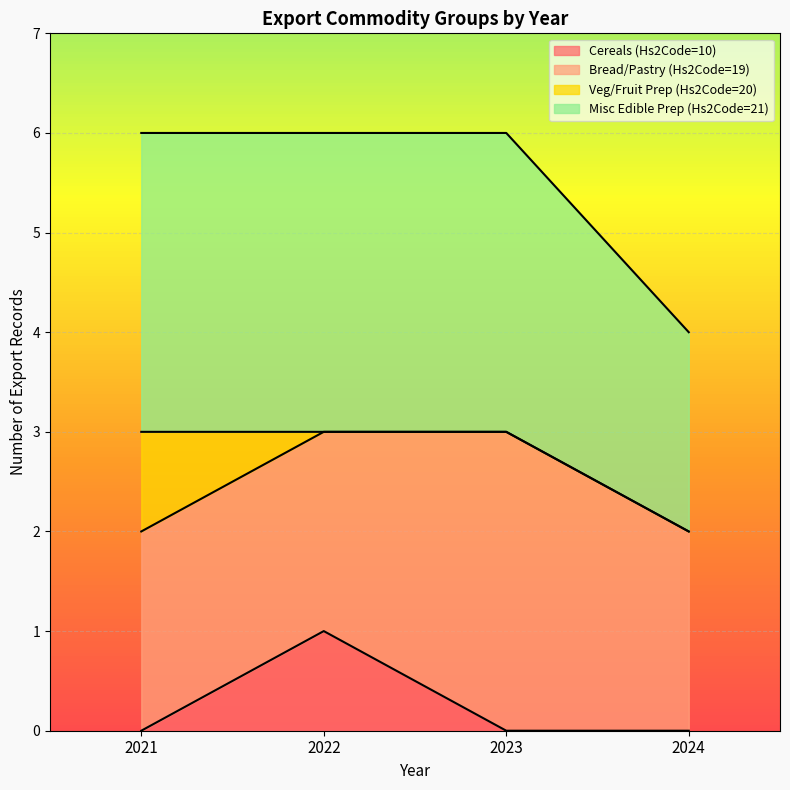

What is the total value across all series at 2023?

6